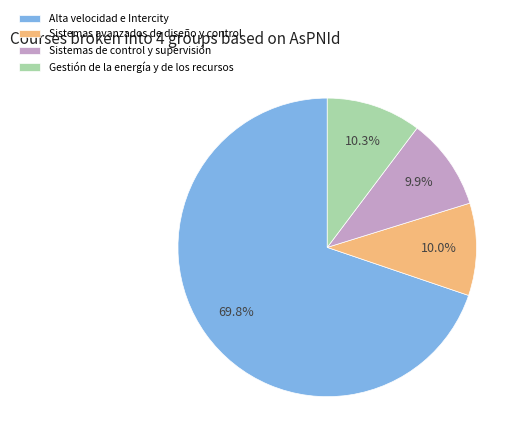

What is the ratio of the value at Sistemas avanzados de diseño y control to the value at Sistemas de control y supervisión?

1.0